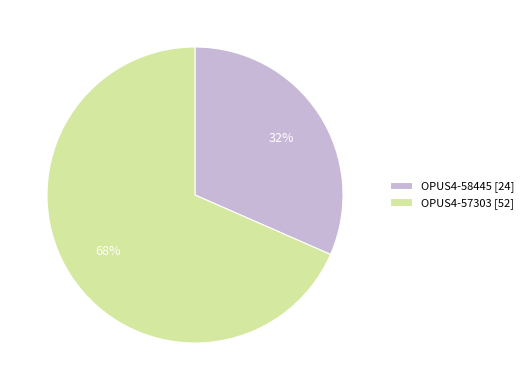

Between OPUS4-57303 and OPUS4-58445, which is larger?

OPUS4-57303